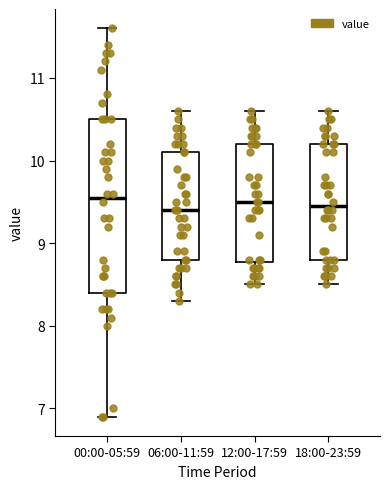

Which box is the tallest, from its lower edge to its upper edge?

00:00-05:59